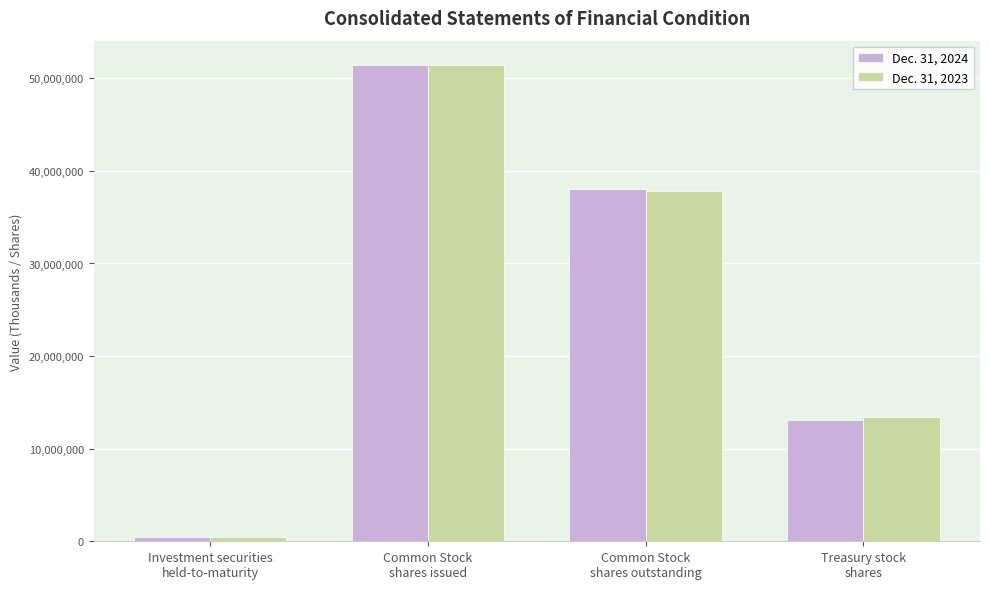

True or false: Dec. 31, 2023 has a value of 504328 at Investment securities
held-to-maturity.

True